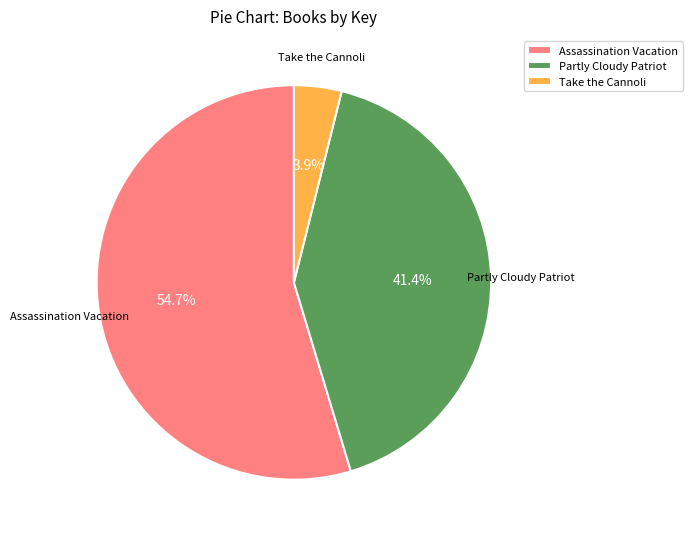

What percentage is the Assassination Vacation slice, to the nearest percent?

55%